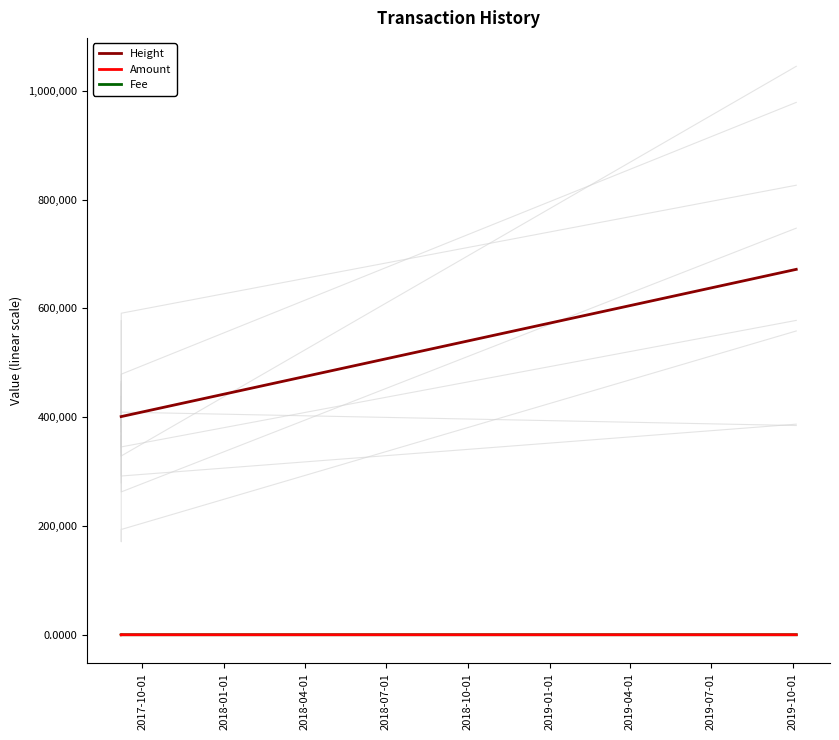

What is the average value of the Amount series?

25.5